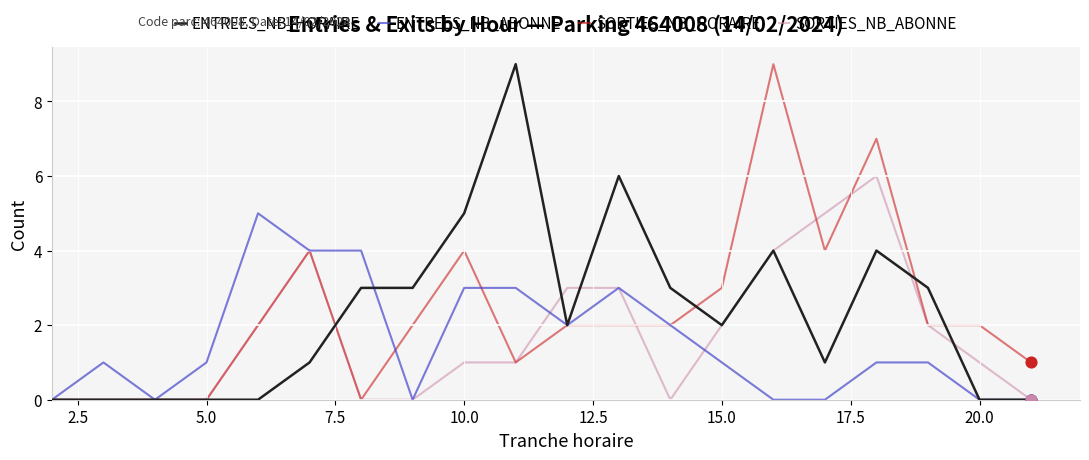

What is the maximum value shown in the chart?

9